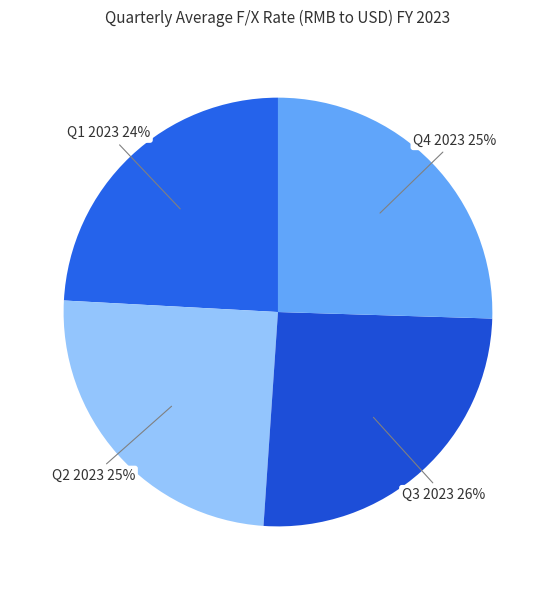

To the nearest percent, what is the combined percentage of Q4 2023 and Q3 2023?

51%